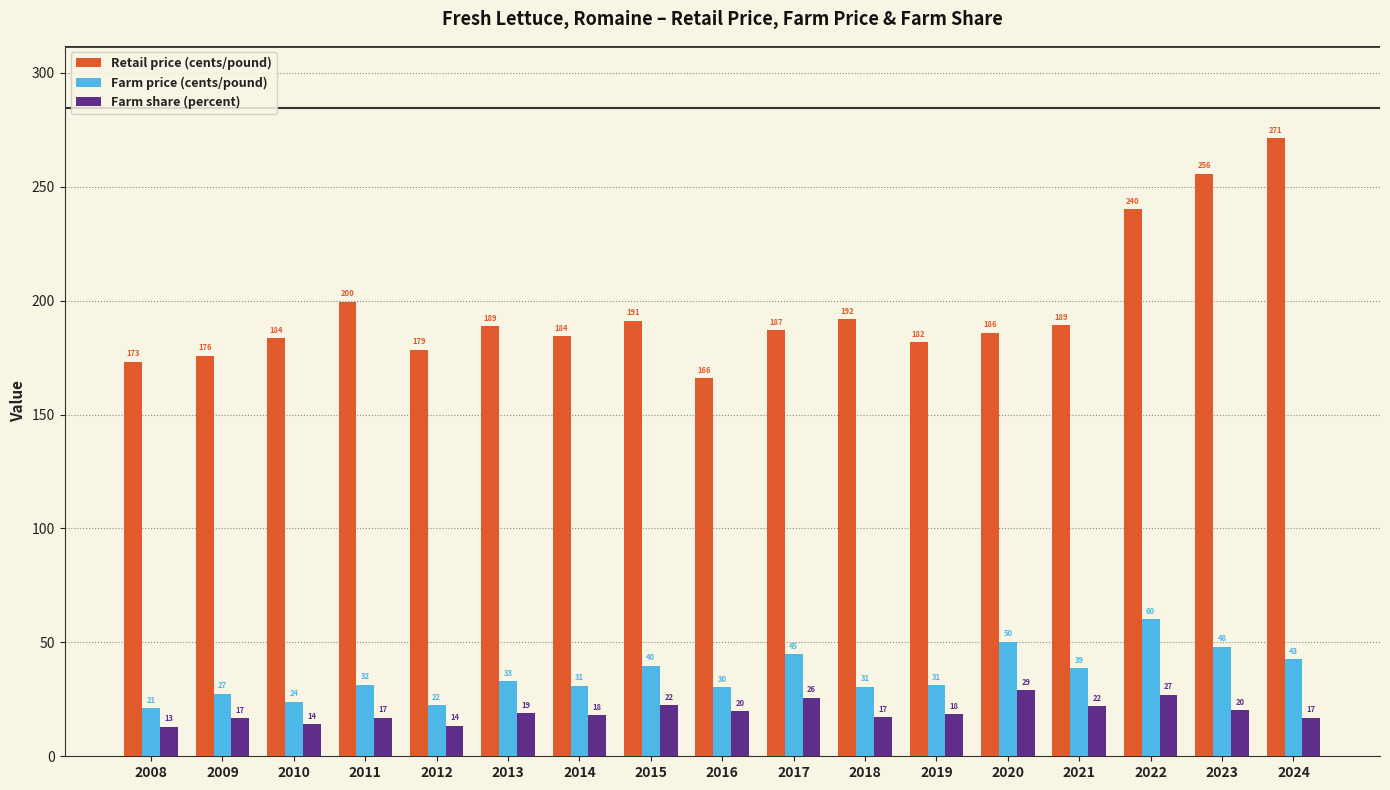

At which label is Farm share (percent) closest to 21?

2023